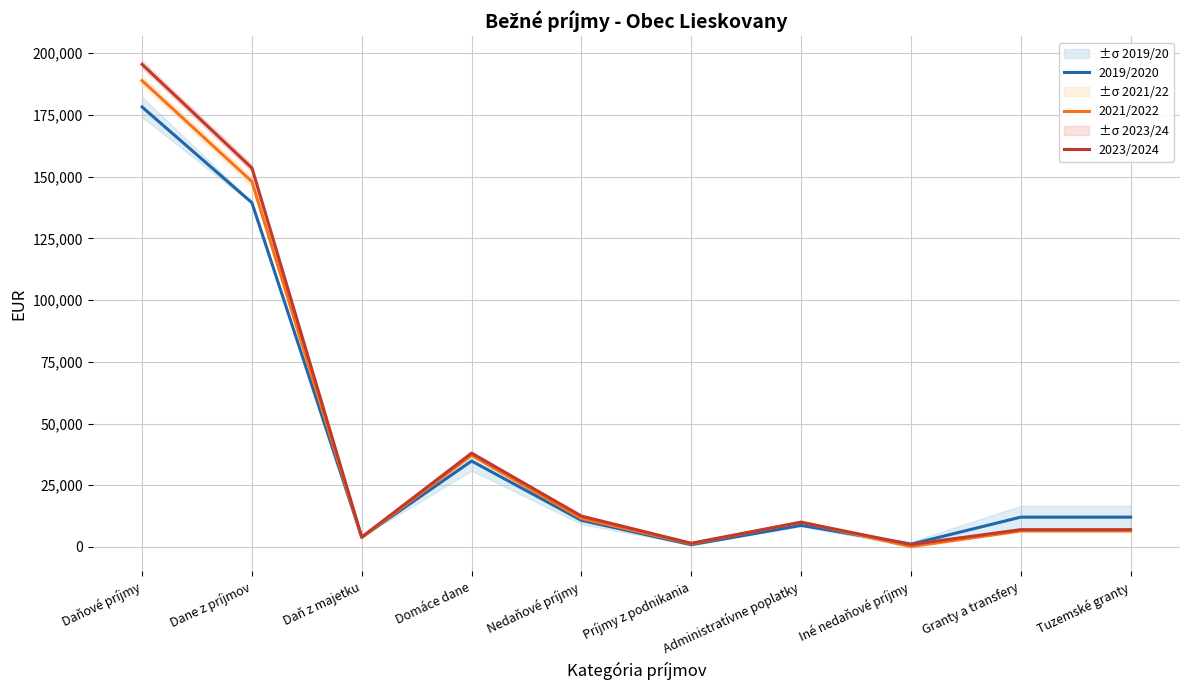

Rank the series at Tuzemské granty from lowest to highest value.

2021/2022, 2023/2024, 2019/2020